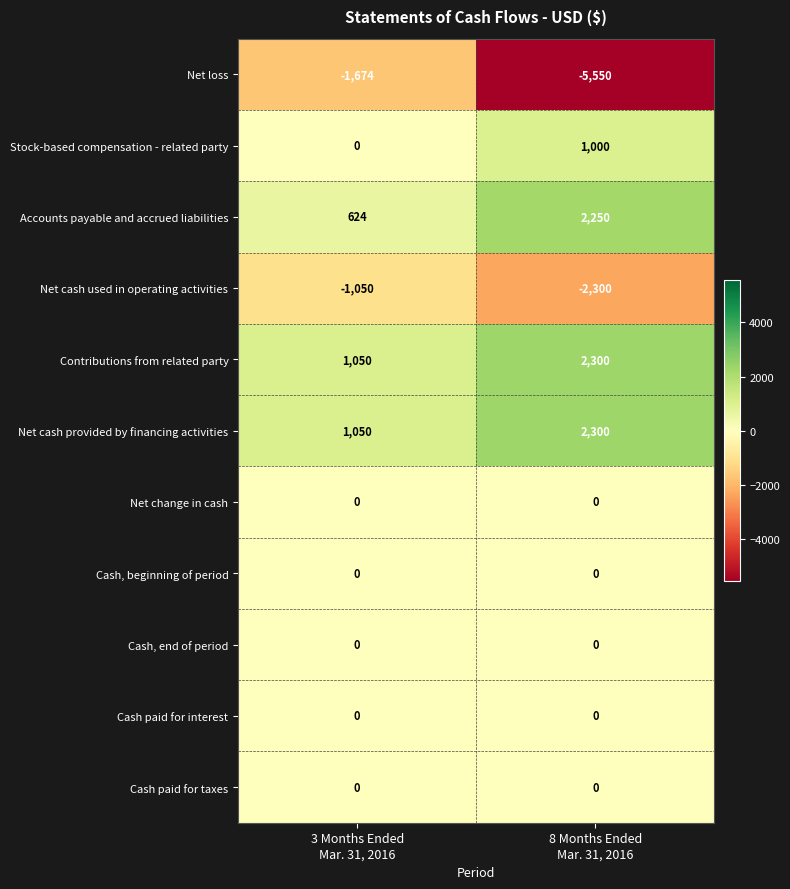

Which series has the widest spread of values?

Net loss